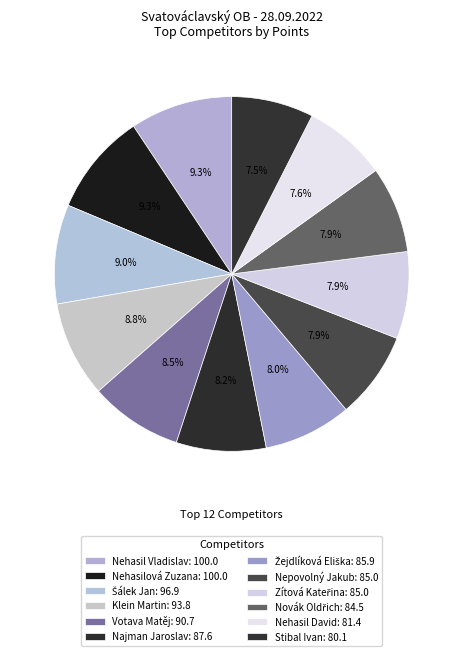

How many slices are in this pie chart?

12